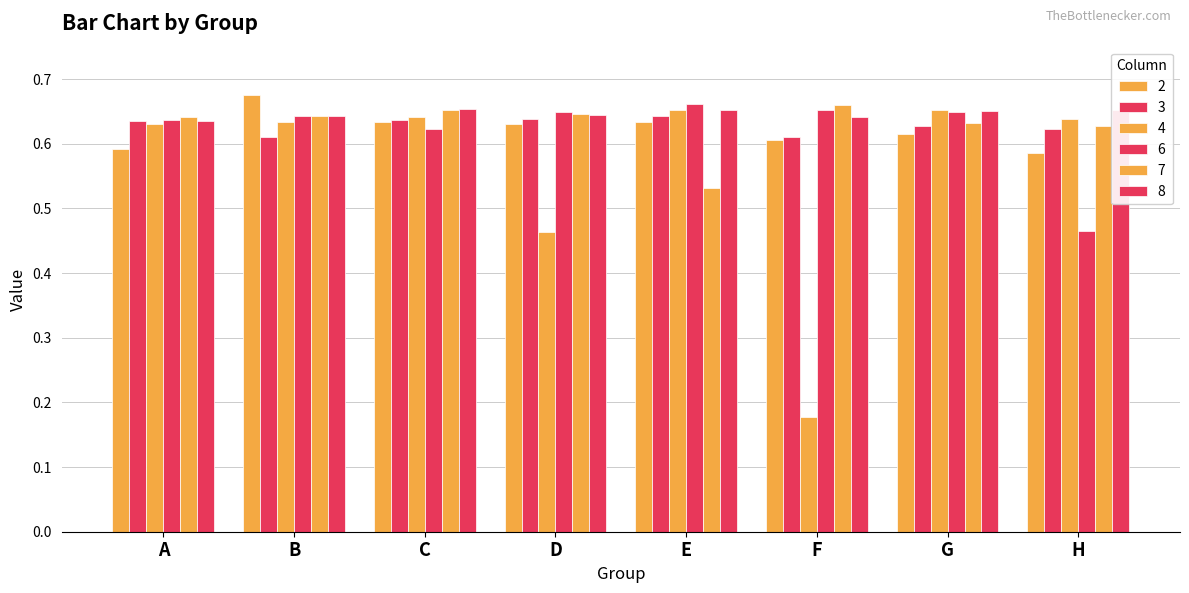

Count the number of categories in the chart.

8